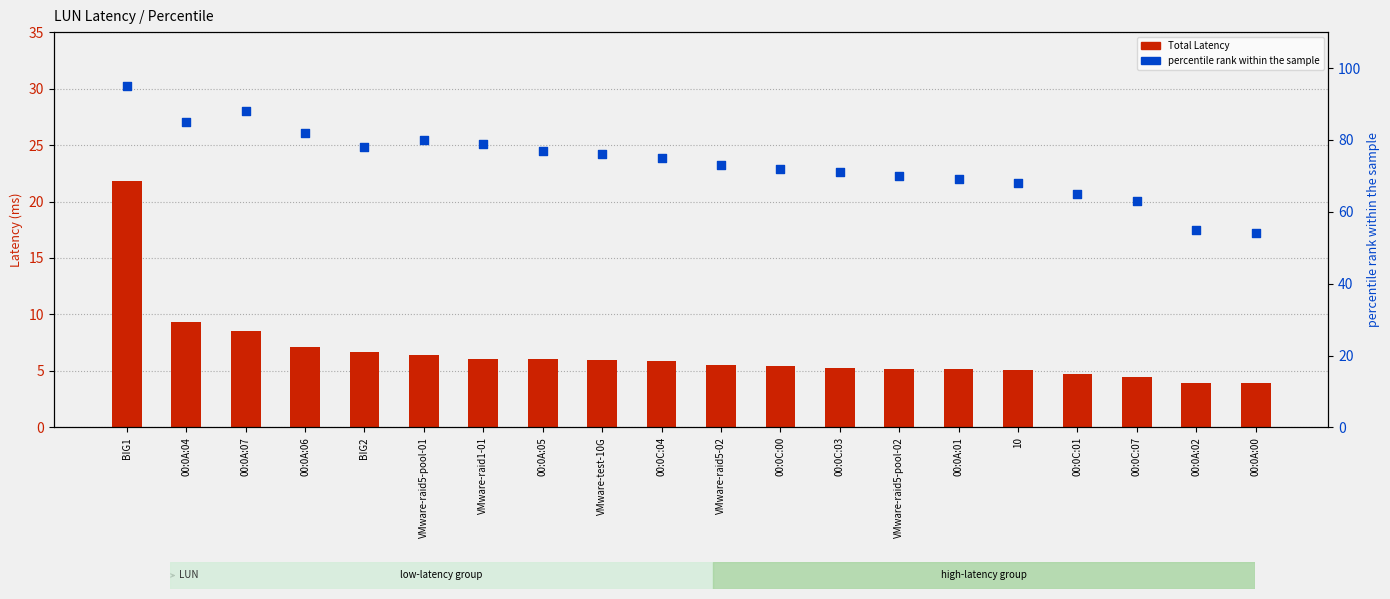

Which series contains the lowest Y value?

Total Latency